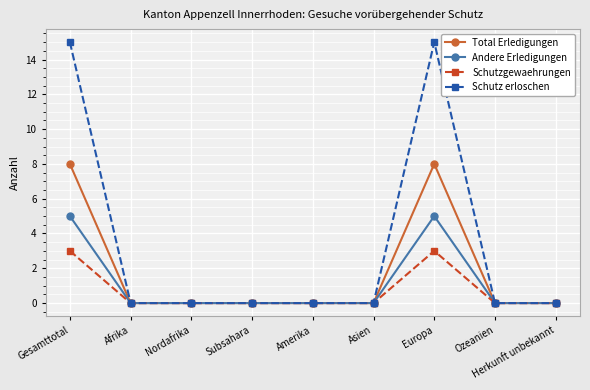

At how many categories does at least one series exceed 10?

2